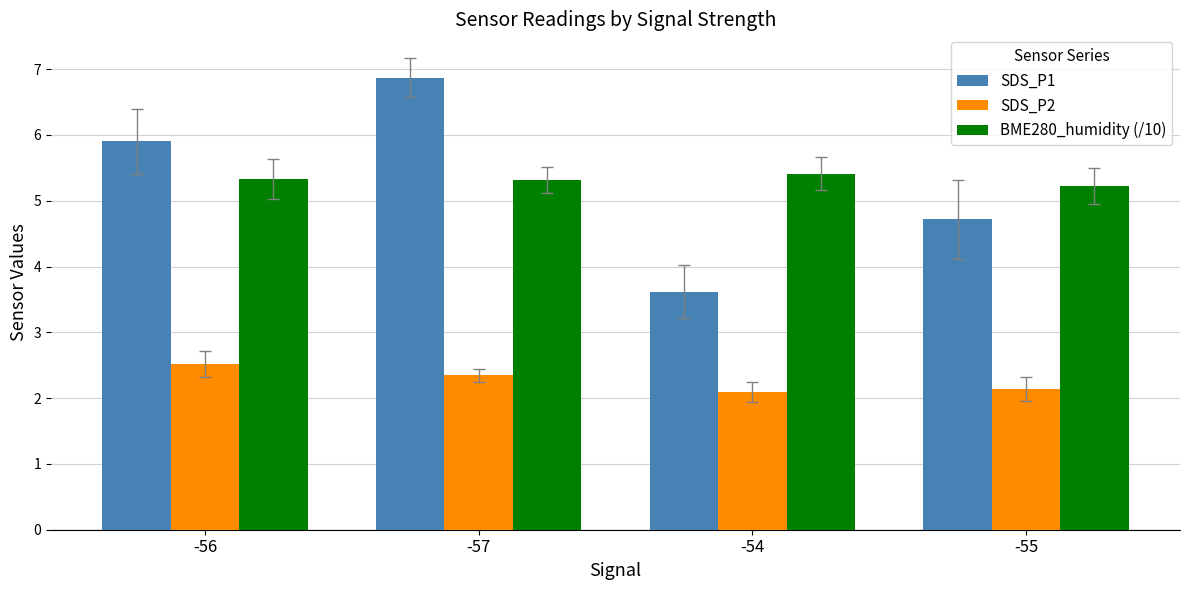

How many bars are there in each group?

3